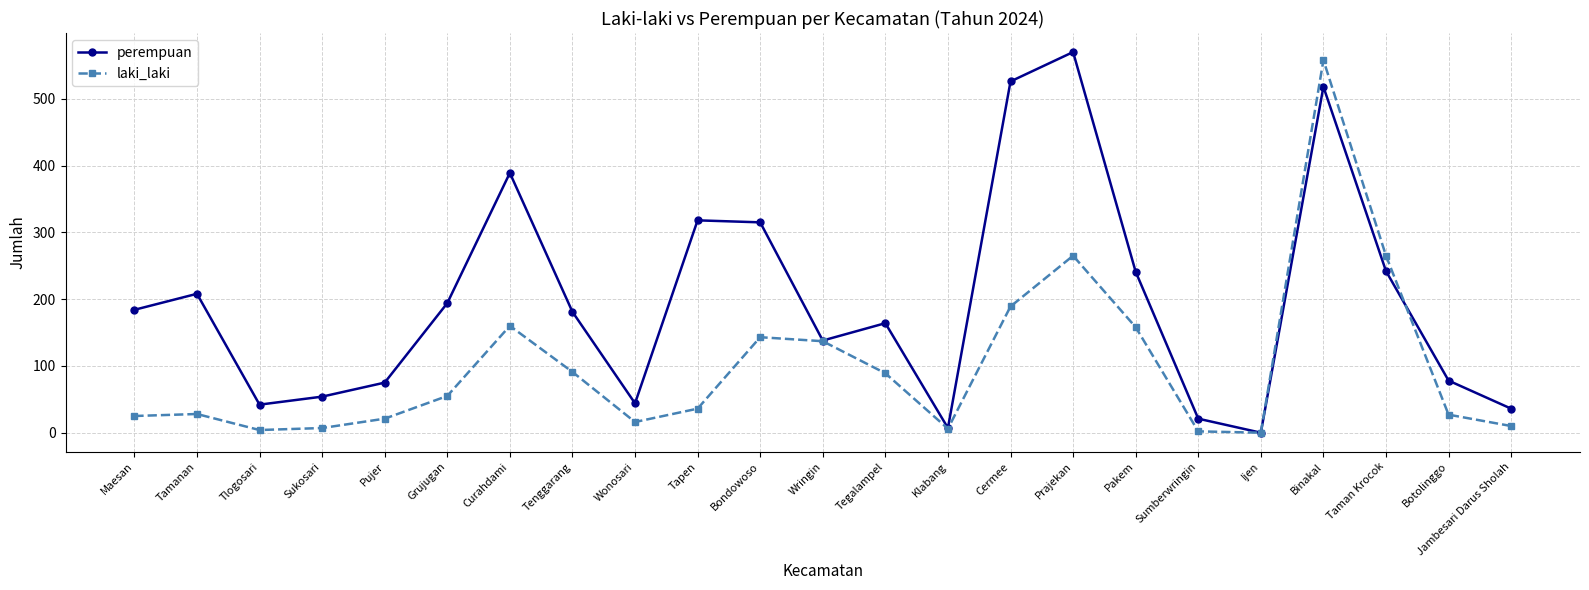

What is the value of the perempuan point at the 5th from the left?

75